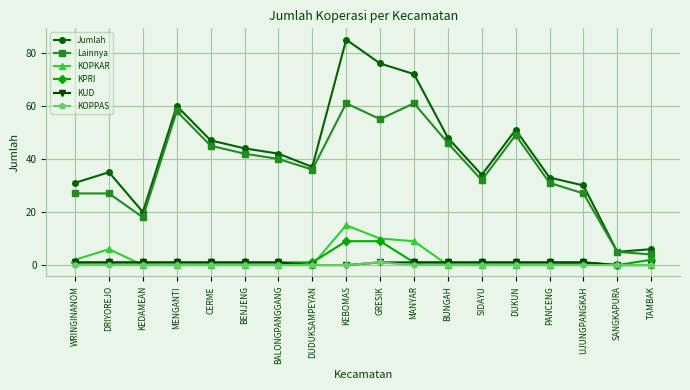

At which label is KPRI closest to 4?

TAMBAK